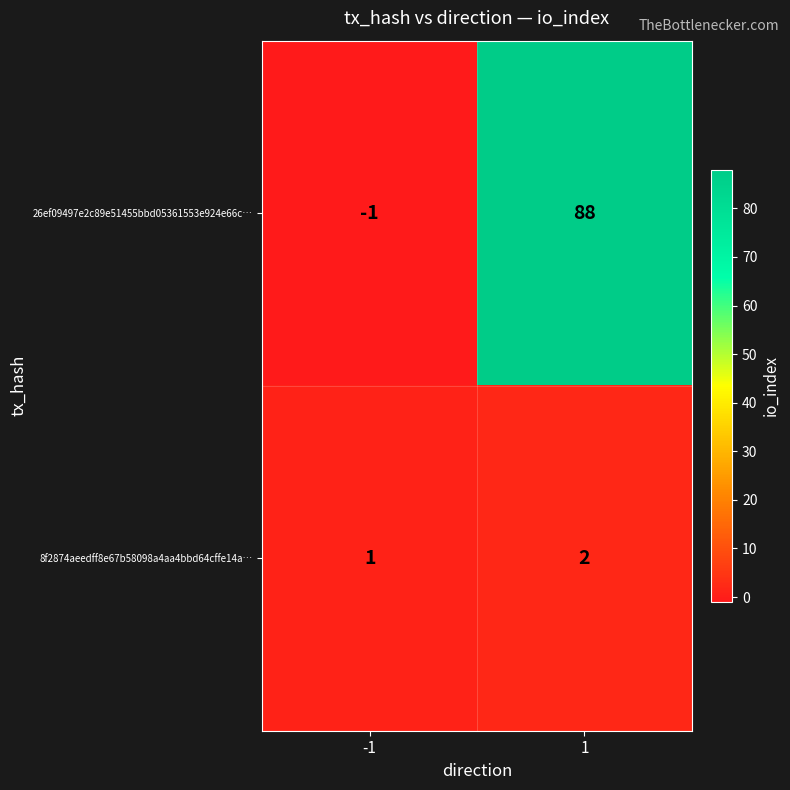

Is it true that 26ef09497e2c89e51455bbd05361553e924e66c… equals 128 at 1?

False